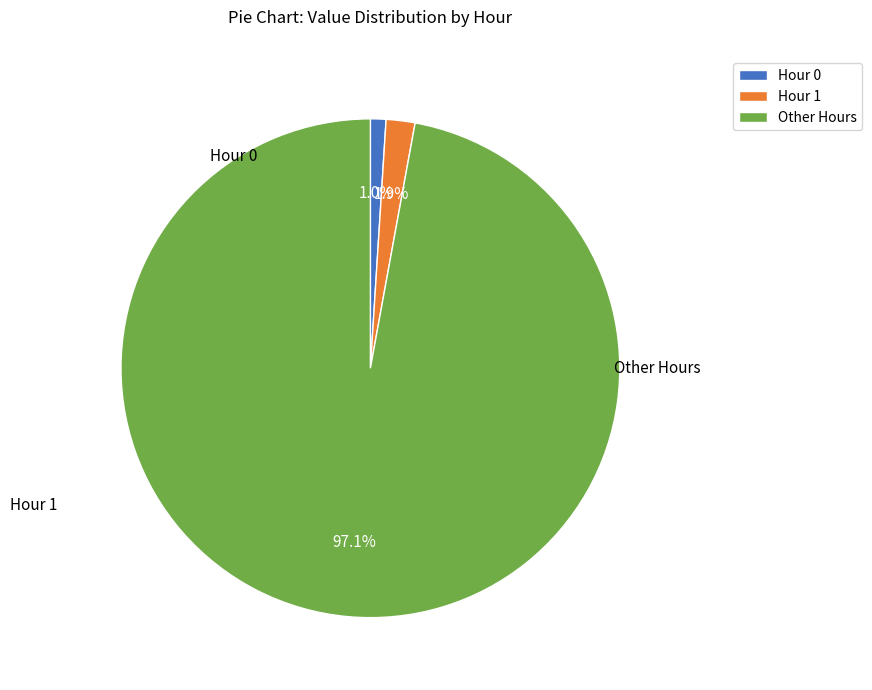

Rank the categories by value from highest to lowest.

Other Hours, Hour 1, Hour 0